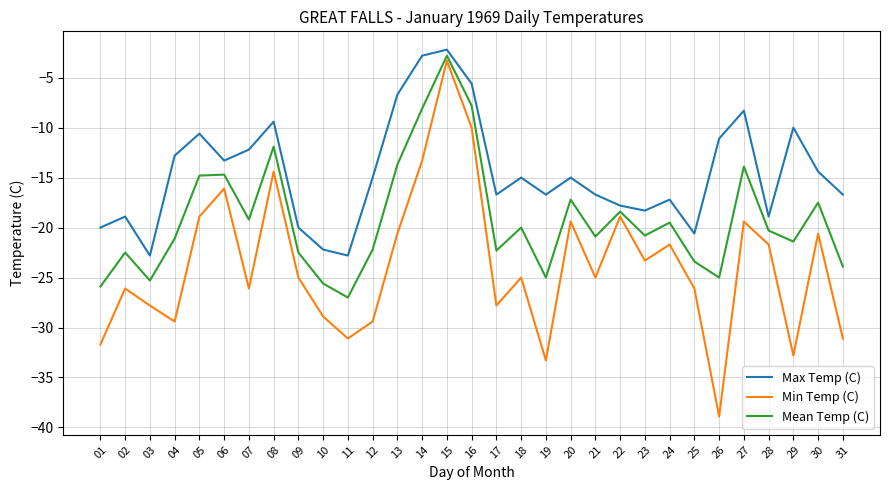

Rank the series by their average value, from lowest to highest.

Min Temp (C), Mean Temp (C), Max Temp (C)